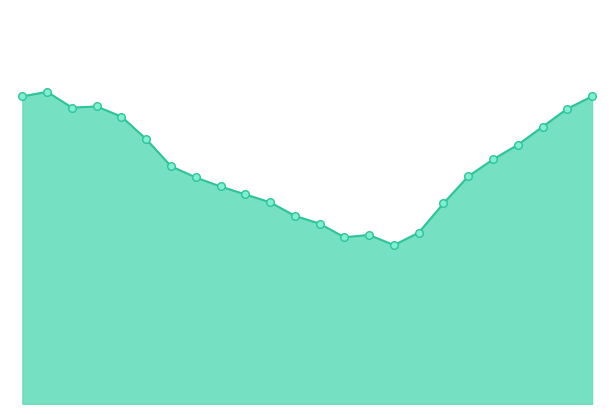

Is this an area chart (filled region under the line)?

Yes